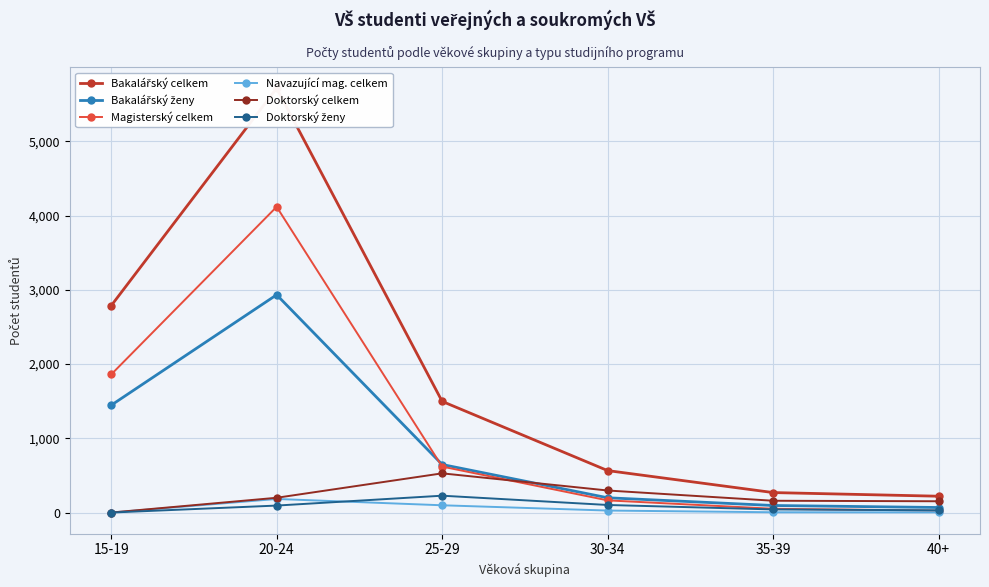

The value of Bakalářský celkem at 25-29 is 2077. True or false?

False